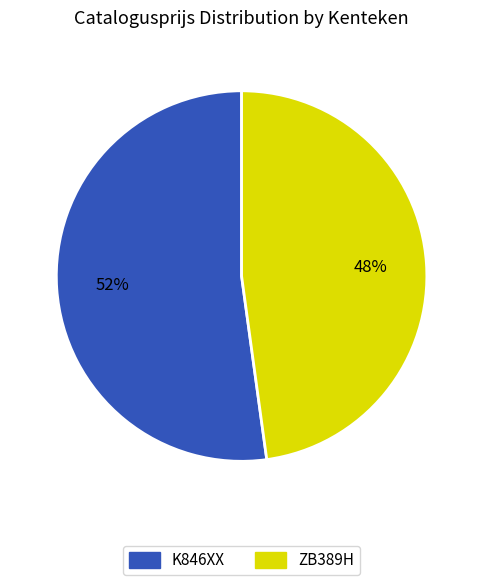

How many slices are in this pie chart?

2